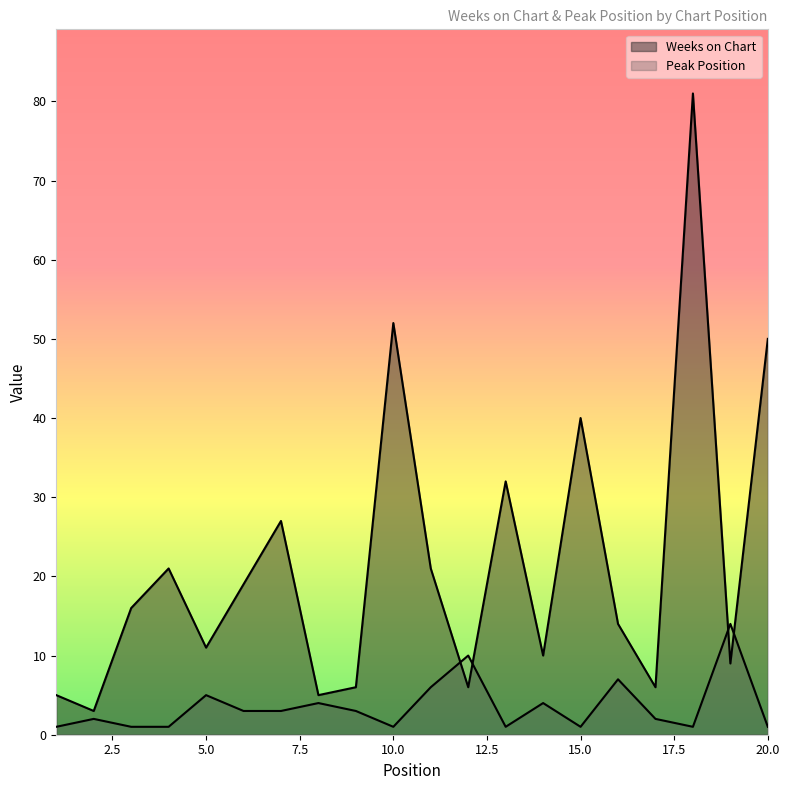

Reading right to left, list all the values displayed in this chart.

Weeks on Chart: 20=50	19=9	18=81	17=6	16=14	15=40	14=10	13=32	12=6	11=21	10=52	9=6	8=5	7=27	6=19	5=11	4=21	3=16	2=3	1=5
Peak Position: 20=1	19=14	18=1	17=2	16=7	15=1	14=4	13=1	12=10	11=6	10=1	9=3	8=4	7=3	6=3	5=5	4=1	3=1	2=2	1=1